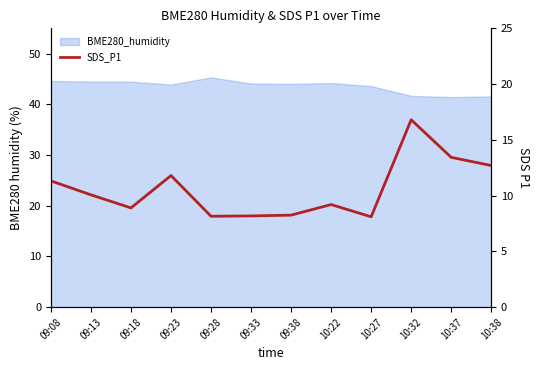

Does the chart have visible grid lines?

No